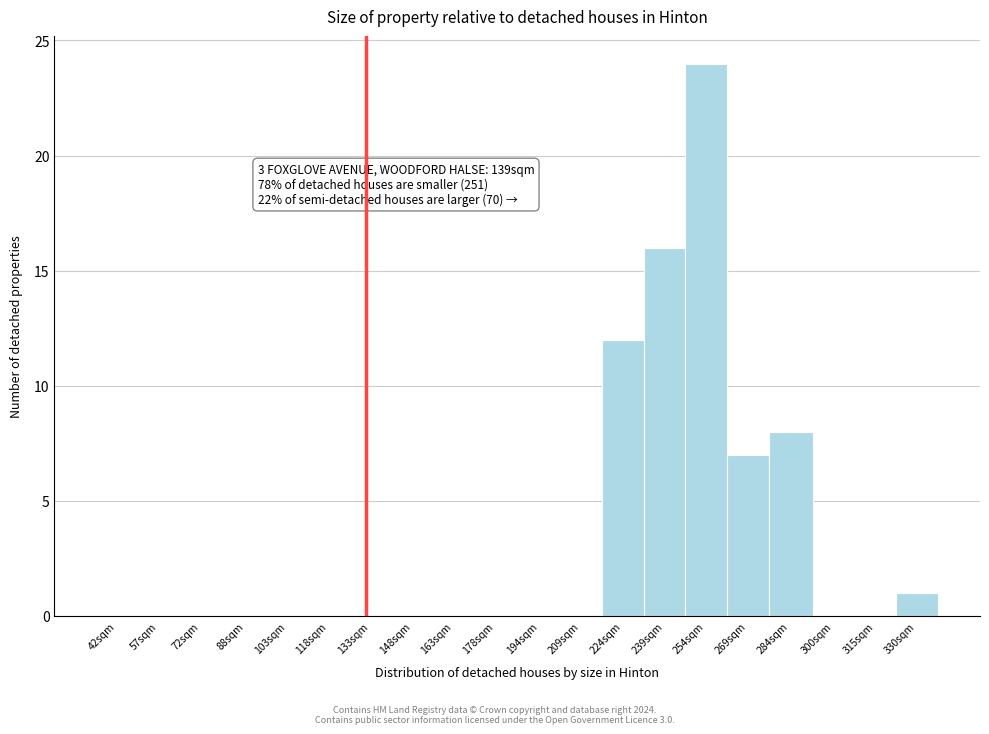

Reading right to left, transcribe all the data shown in this chart.

330sqm=1	315sqm=0	300sqm=0	284sqm=8	269sqm=7	254sqm=24	239sqm=16	224sqm=12	209sqm=0	194sqm=0	178sqm=0	163sqm=0	148sqm=0	133sqm=0	118sqm=0	103sqm=0	88sqm=0	72sqm=0	57sqm=0	42sqm=0